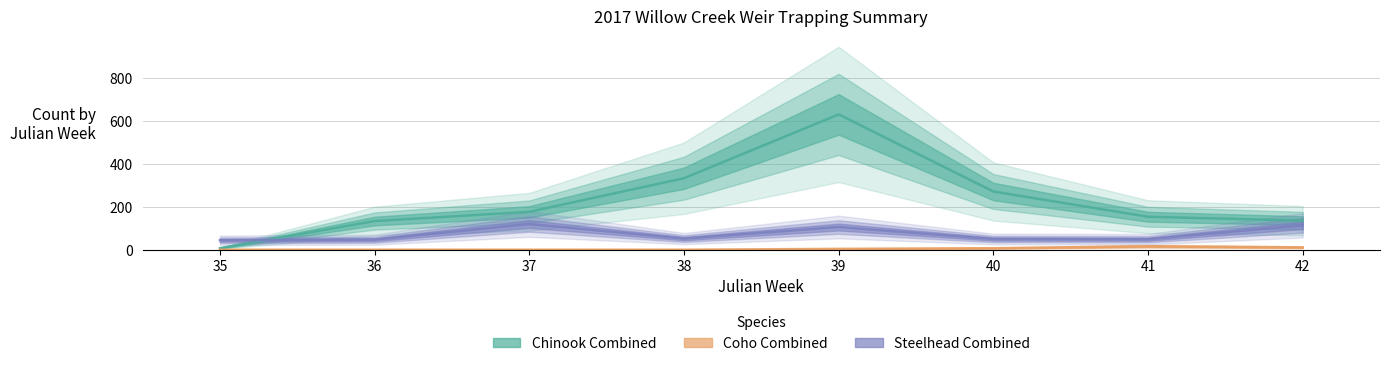

Rank the categories by Steelhead Combined value from lowest to highest.

35, 36, 41, 40, 38, 39, 42, 37